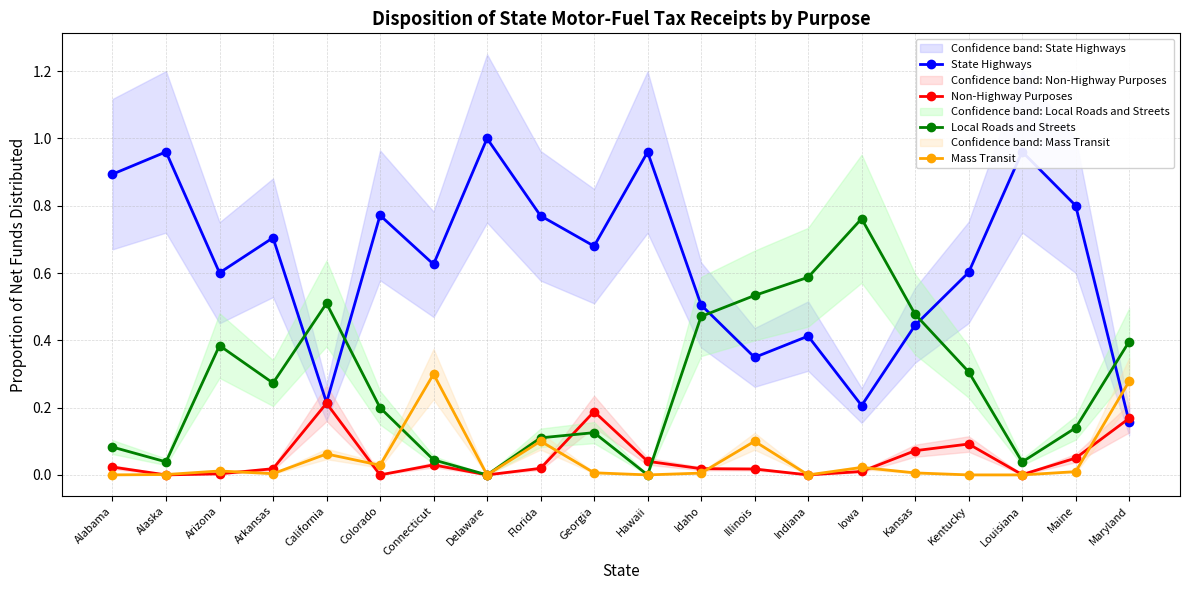

Which series has the largest range (max minus min)?

State Highways